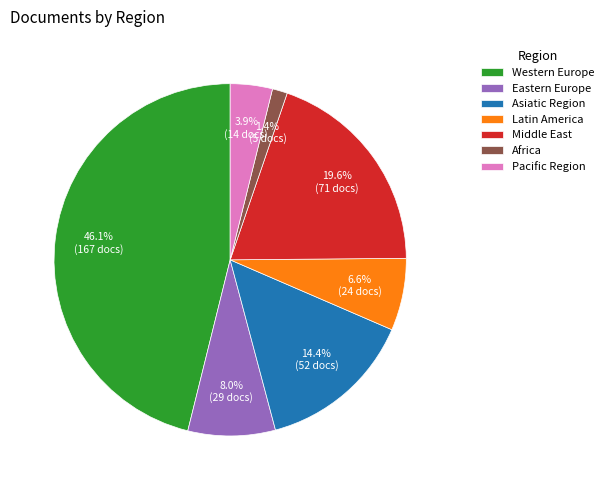

Rank the categories by value from lowest to highest.

Africa, Pacific Region, Latin America, Eastern Europe, Asiatic Region, Middle East, Western Europe